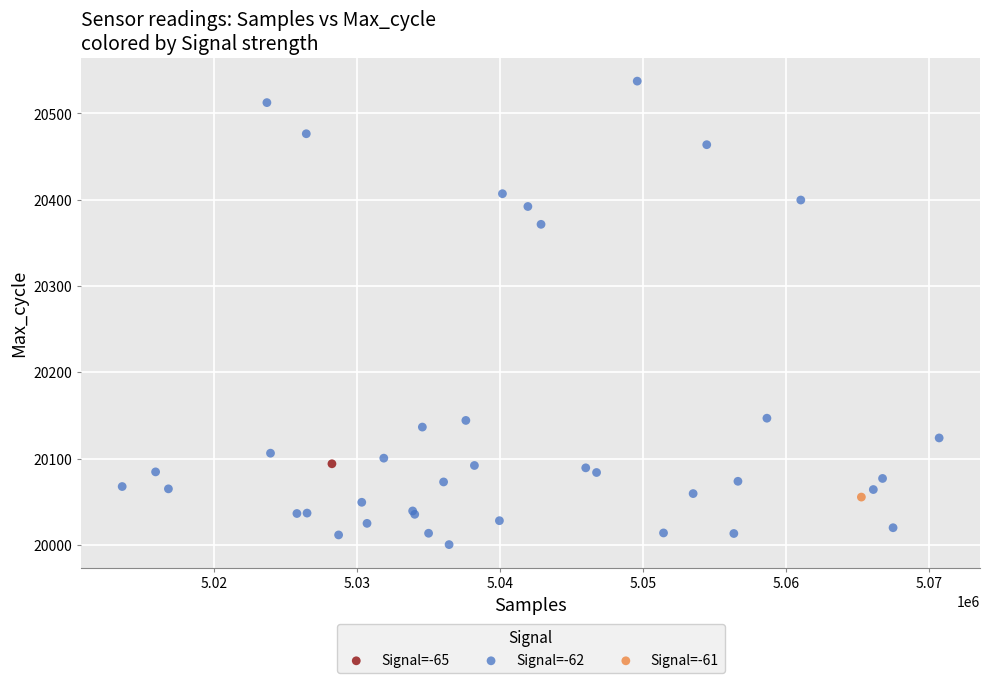

What are all the series names shown in the legend?

Signal=-65, Signal=-62, Signal=-61